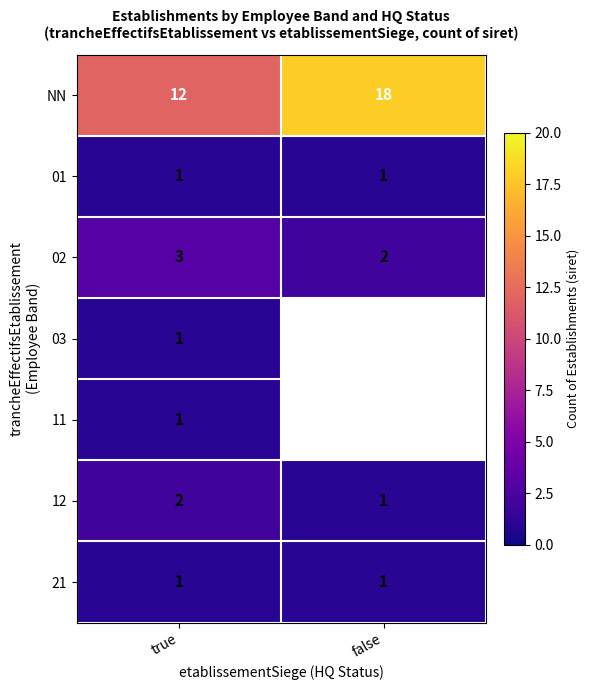

What is the smallest value displayed?

1.0